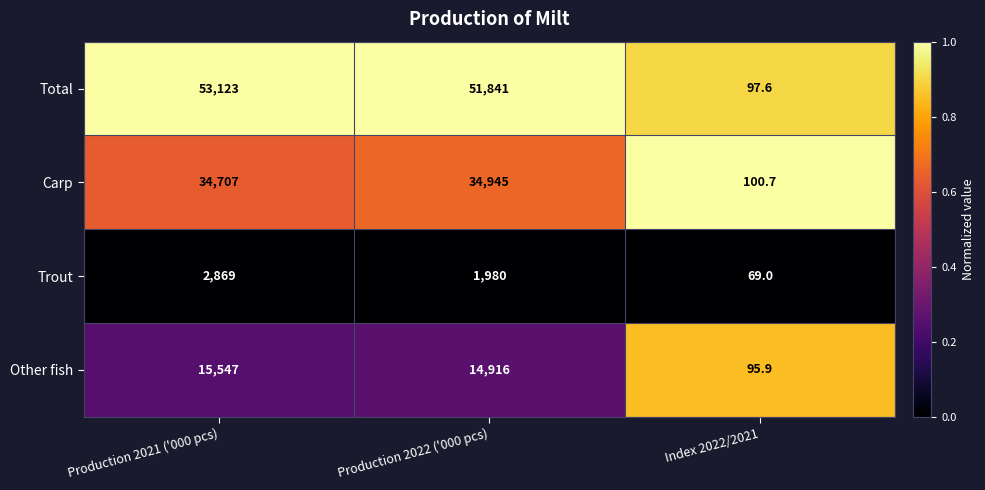

What is the approximate value of Carp at Production 2021 ('000 pcs)?

34707.0